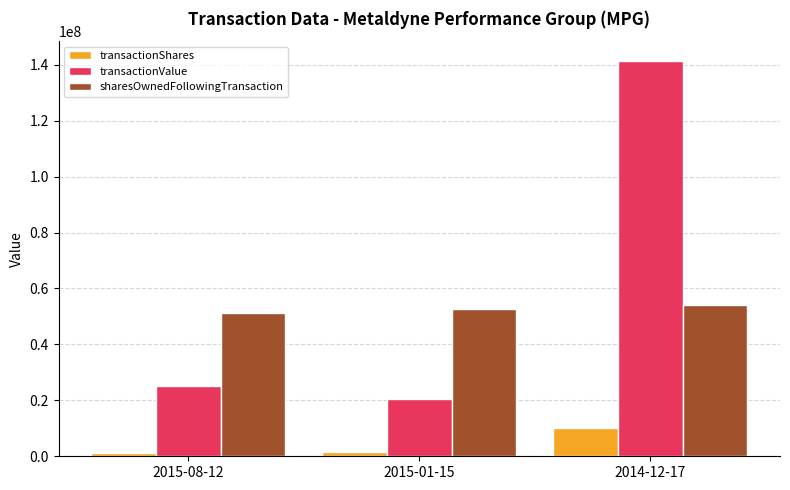

What is the lowest value of the sharesOwnedFollowingTransaction series?

51365358